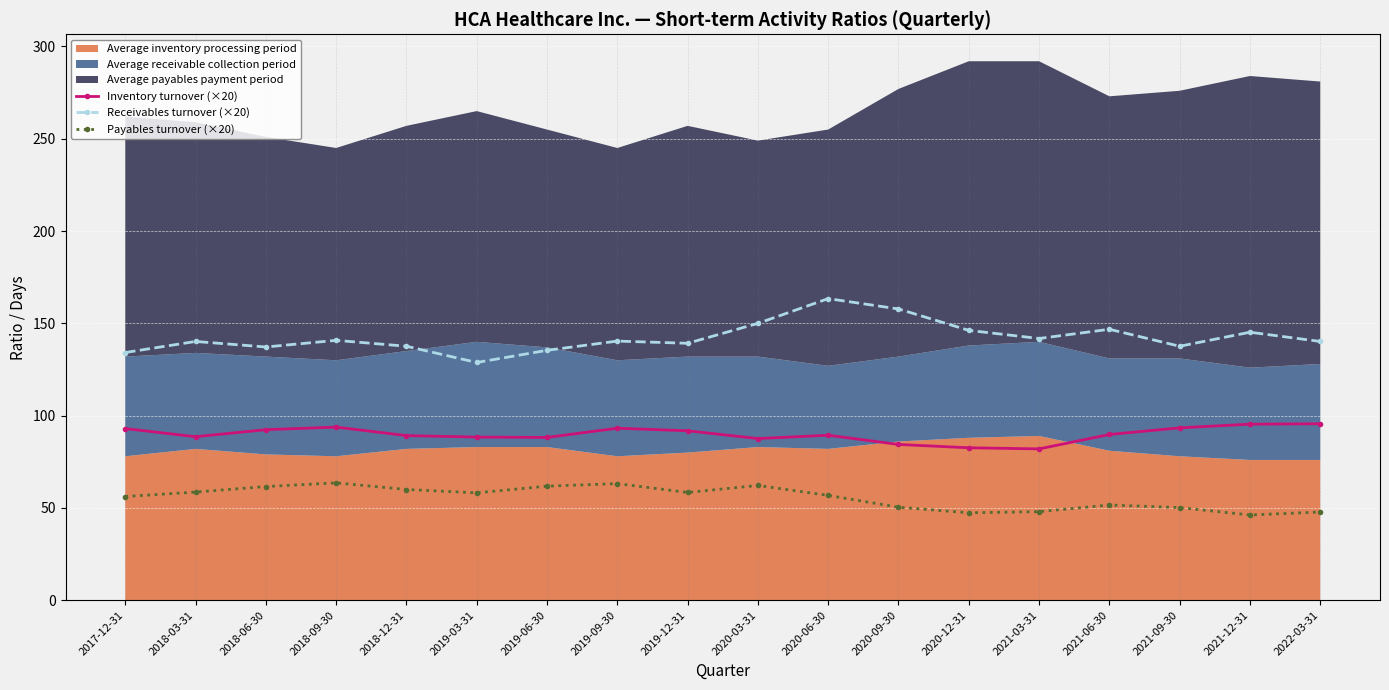

What is the minimum value for Payables turnover (×20)?

46.2